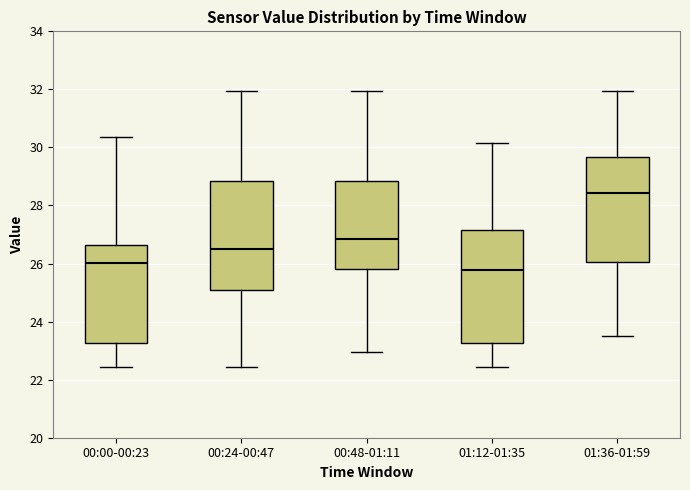

Reading left to right, transcribe this box plot: for each box, give where its median line is, the range the box spans, and where its two whiskers end, as read against the y-axis. The values are not printed on the chart, so give them approximately, as read against the axis.

00:00-00:23: median 26.0, box 23.2 to 26.6, whiskers 22.4 to 30.4
00:24-00:47: median 26.4, box 25.2 to 28.8, whiskers 22.4 to 32.0
00:48-01:11: median 26.8, box 25.8 to 28.8, whiskers 23.0 to 32.0
01:12-01:35: median 25.8, box 23.2 to 27.2, whiskers 22.4 to 30.2
01:36-01:59: median 28.4, box 26.0 to 29.6, whiskers 23.4 to 32.0